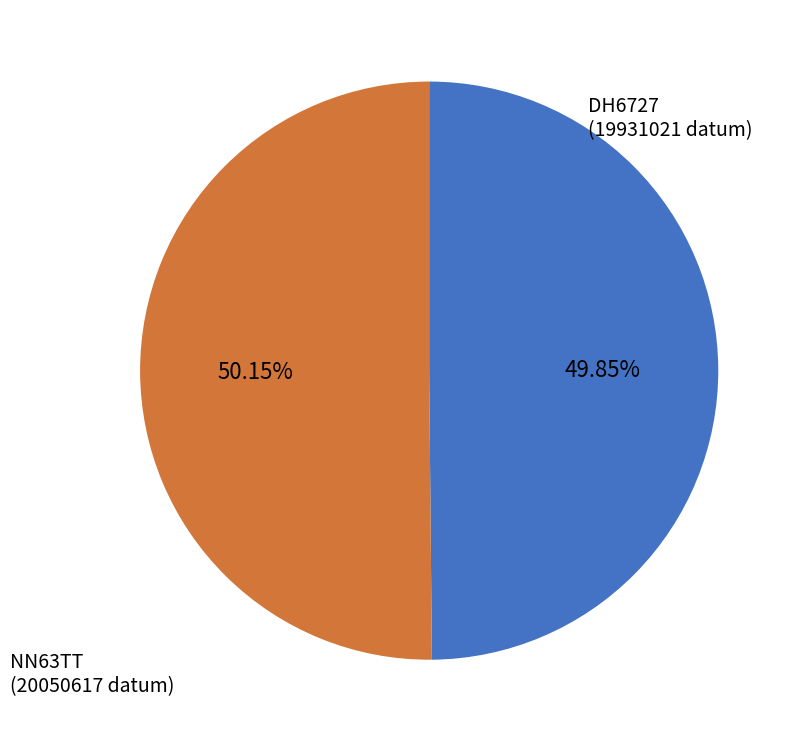

Is it true that DH6727 is 50% of the pie?

True